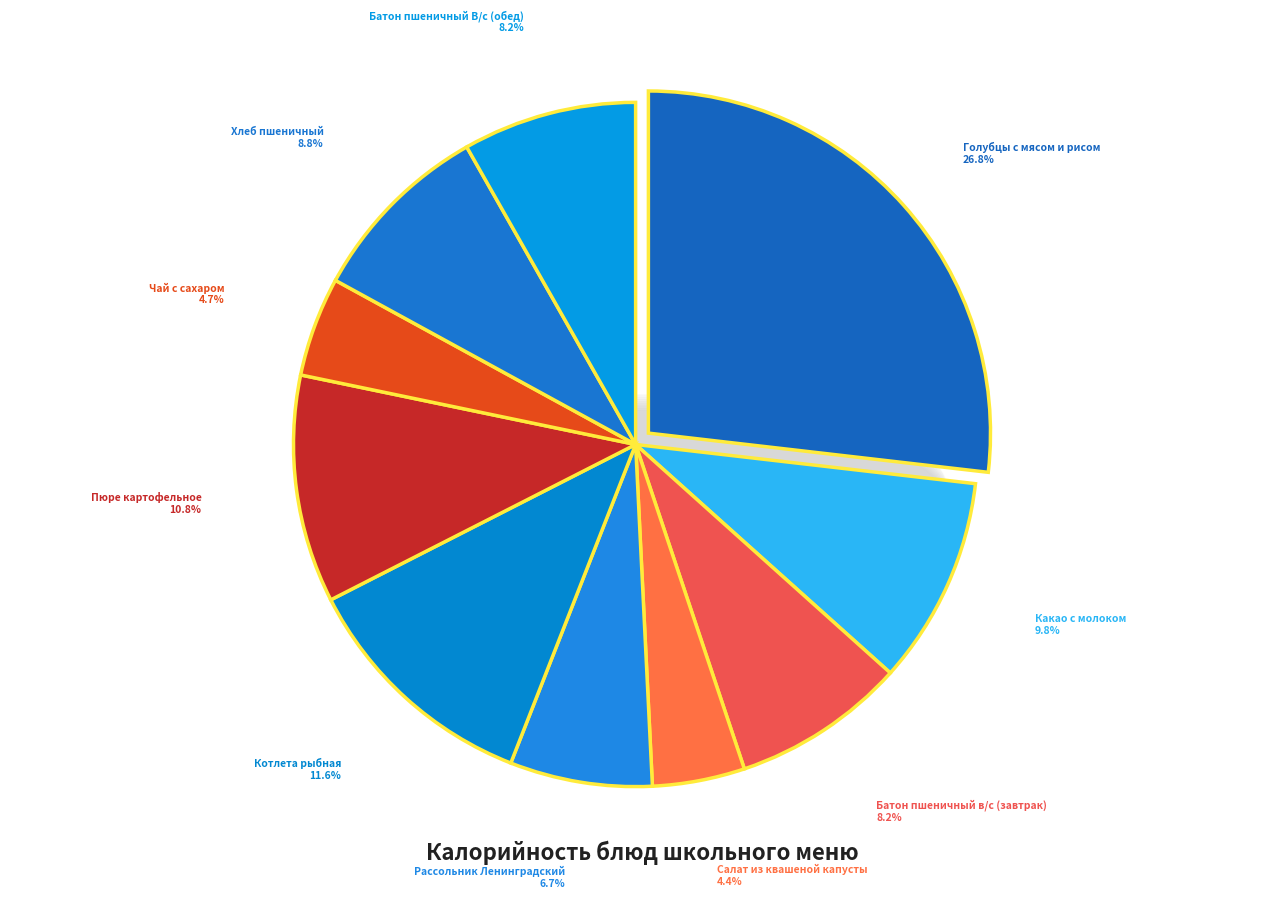

Rank the categories by value from lowest to highest.

Салат из квашеной капусты, Чай с сахаром, Рассольник Ленинградский, Батон пшеничный в/с (завтрак), Батон пшеничный В/с (обед), Хлеб пшеничный, Какао с молоком, Пюре картофельное, Котлета рыбная, Голубцы с мясом и рисом